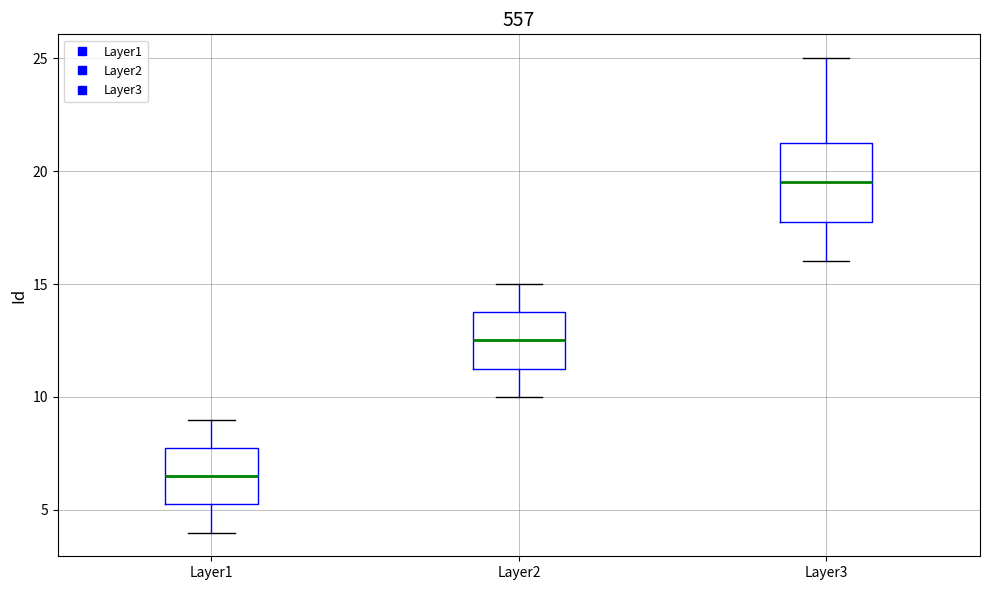

Where does the upper whisker of the box for Layer2 end on the y-axis? The values are not printed on the chart, so give them approximately, as read against the axis.

15.0